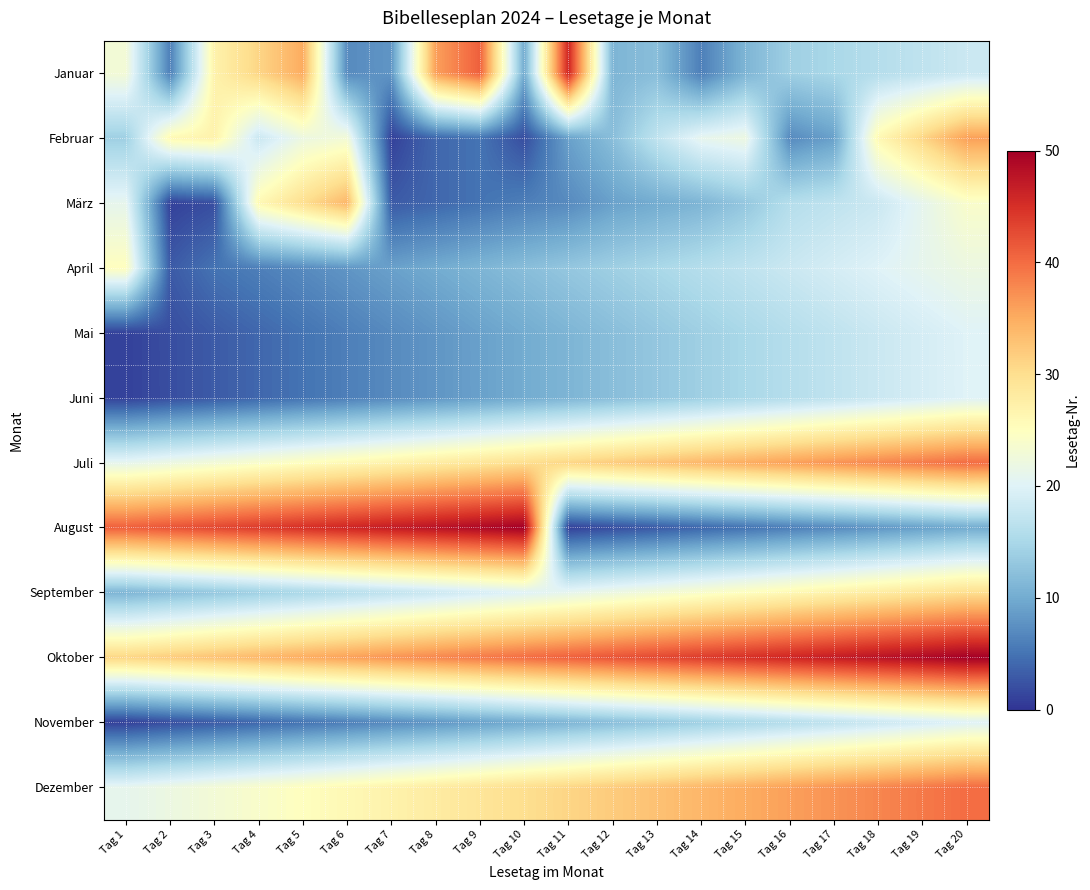

Which series changed the most between Tag 3 and Tag 8?

Februar